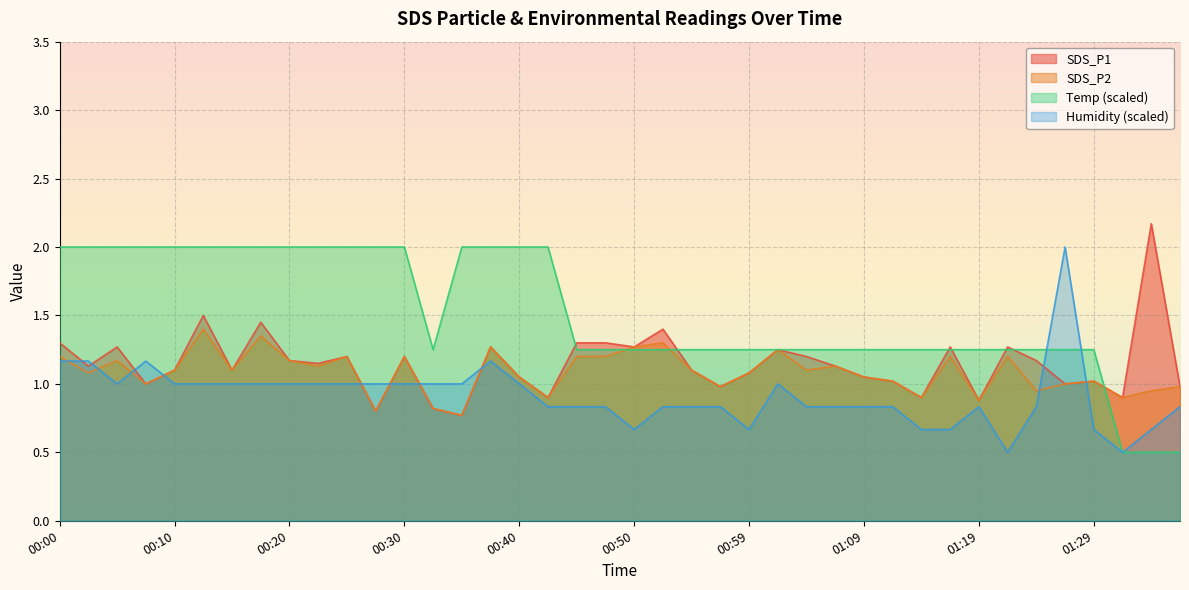

How many intersections are there between Humidity and SDS_P1?

10